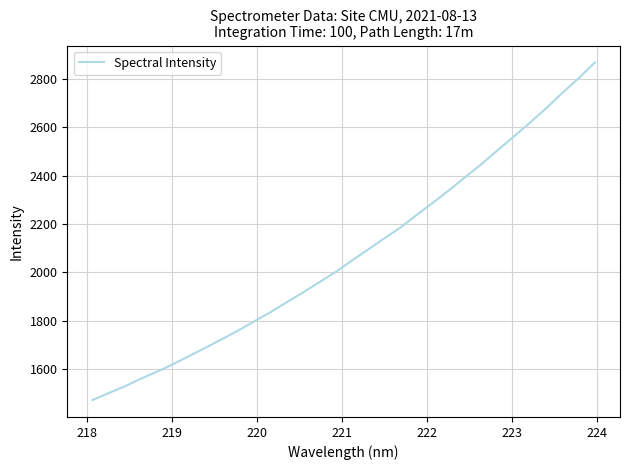

What is the difference between the maximum and minimum values?

1397.3